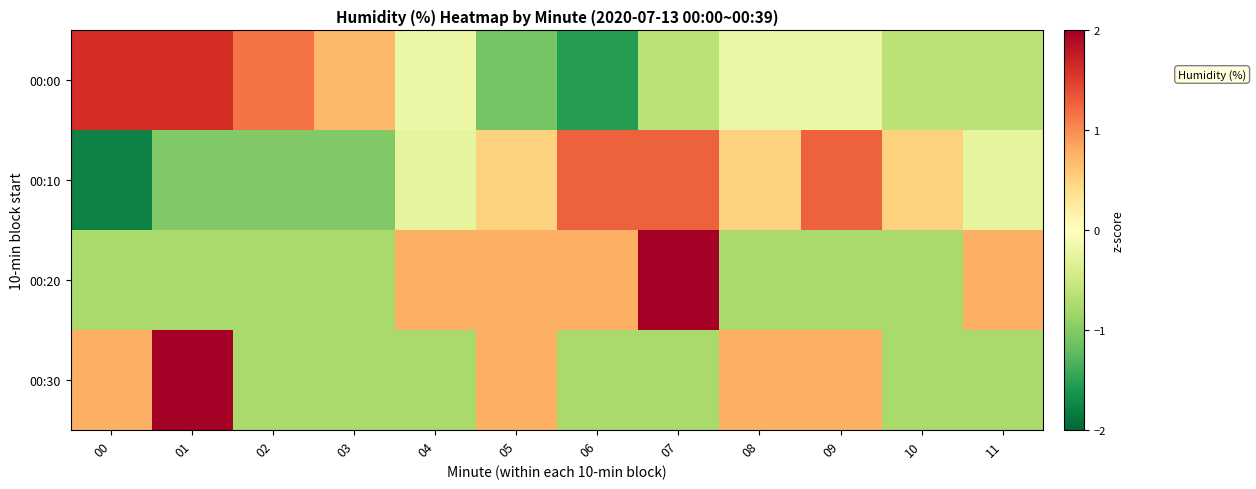

What is the difference between the highest and lowest values at 01?

3.3